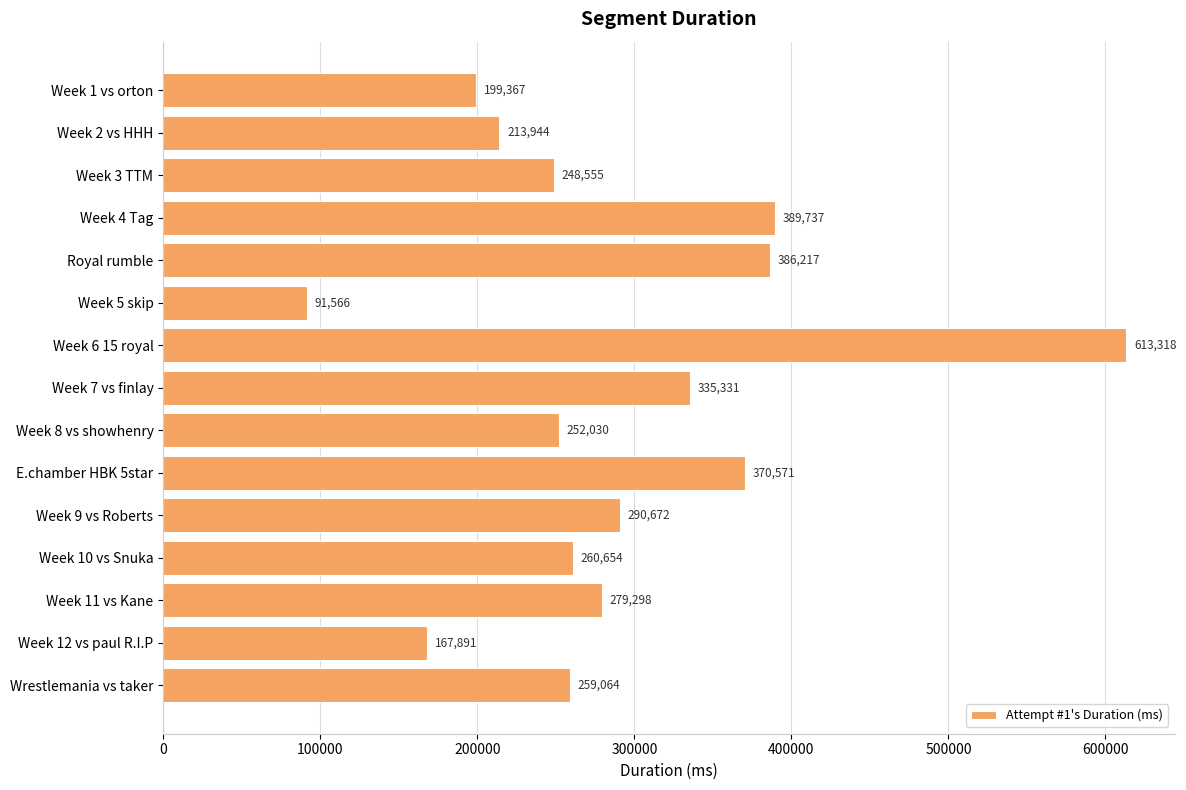

Approximately how many times larger is the value at Week 6 15 royal compared to Week 5 skip?

6.7